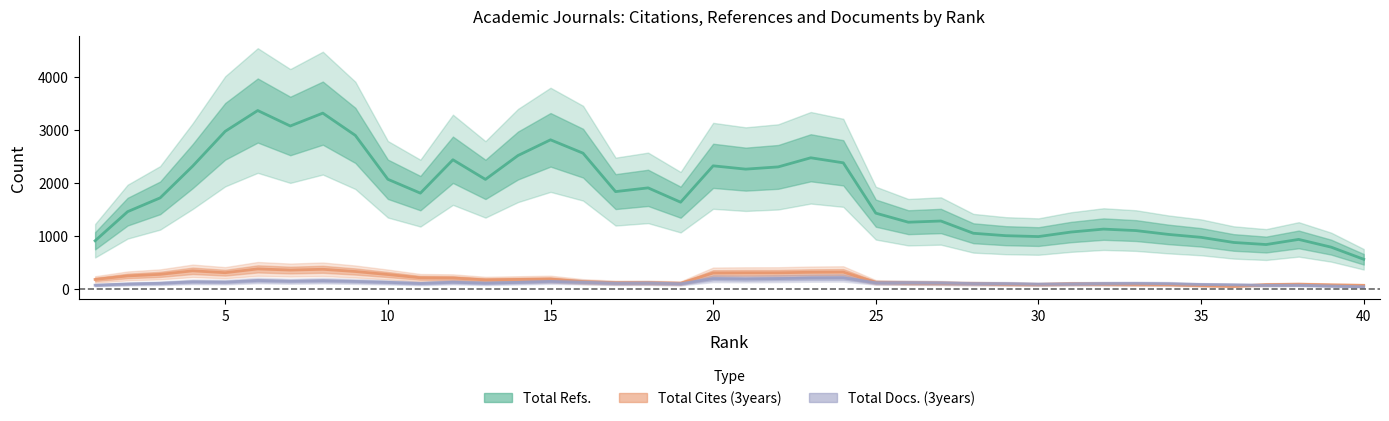

How many lines are shown in the chart?

3